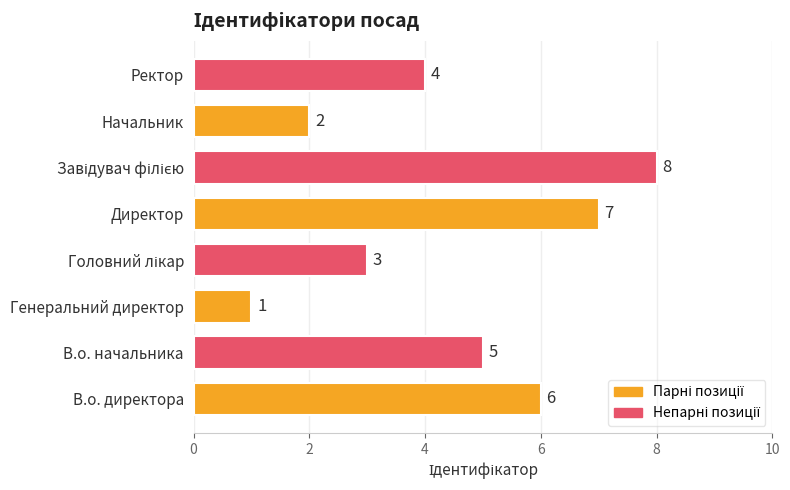

Between Директор and Начальник, which is larger?

Директор